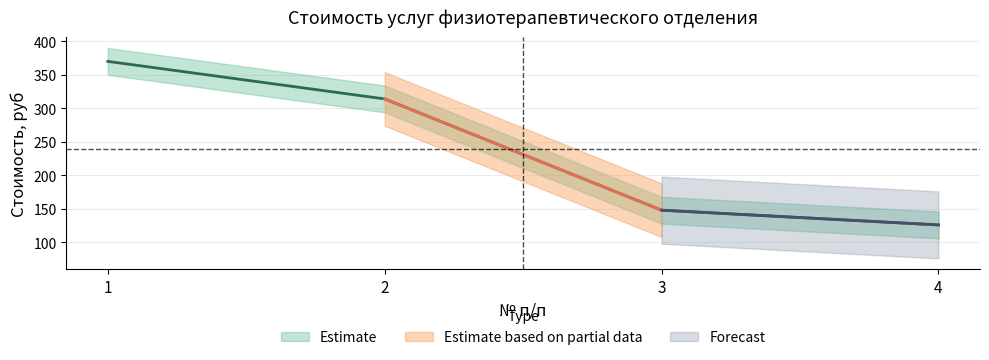

List the labels in order of value, smallest first.

4, 3, 2, 1